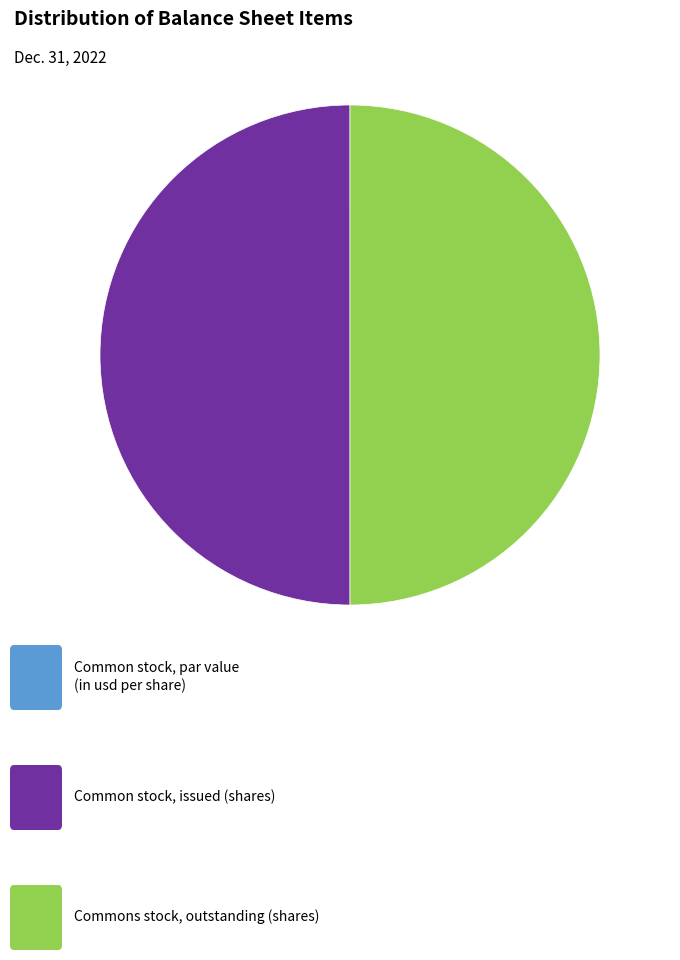

To the nearest percent, what is the average slice percentage?

33%